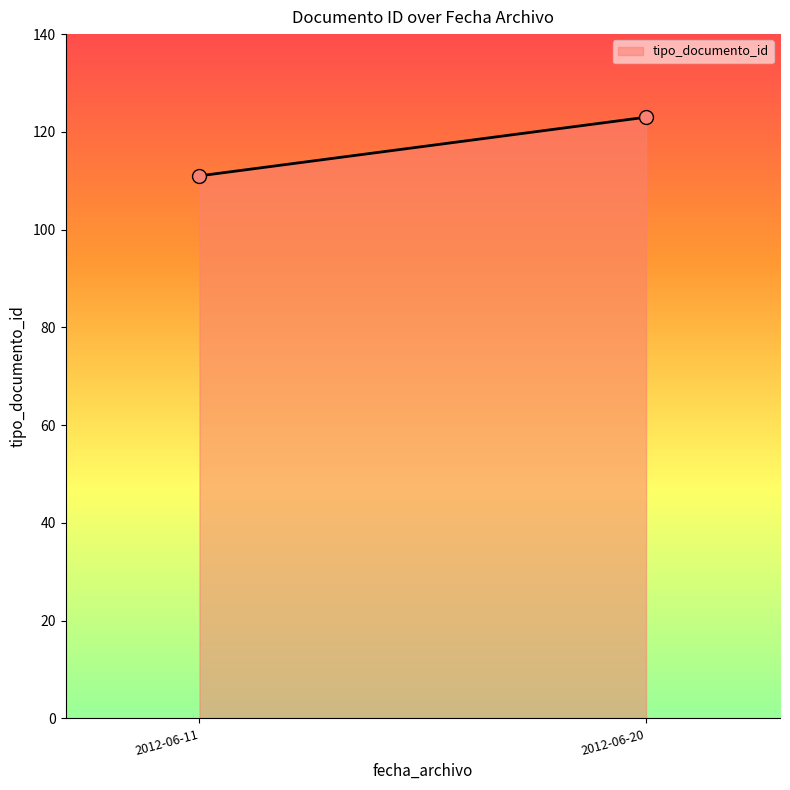

What is the range of Y values (max minus min)?

12